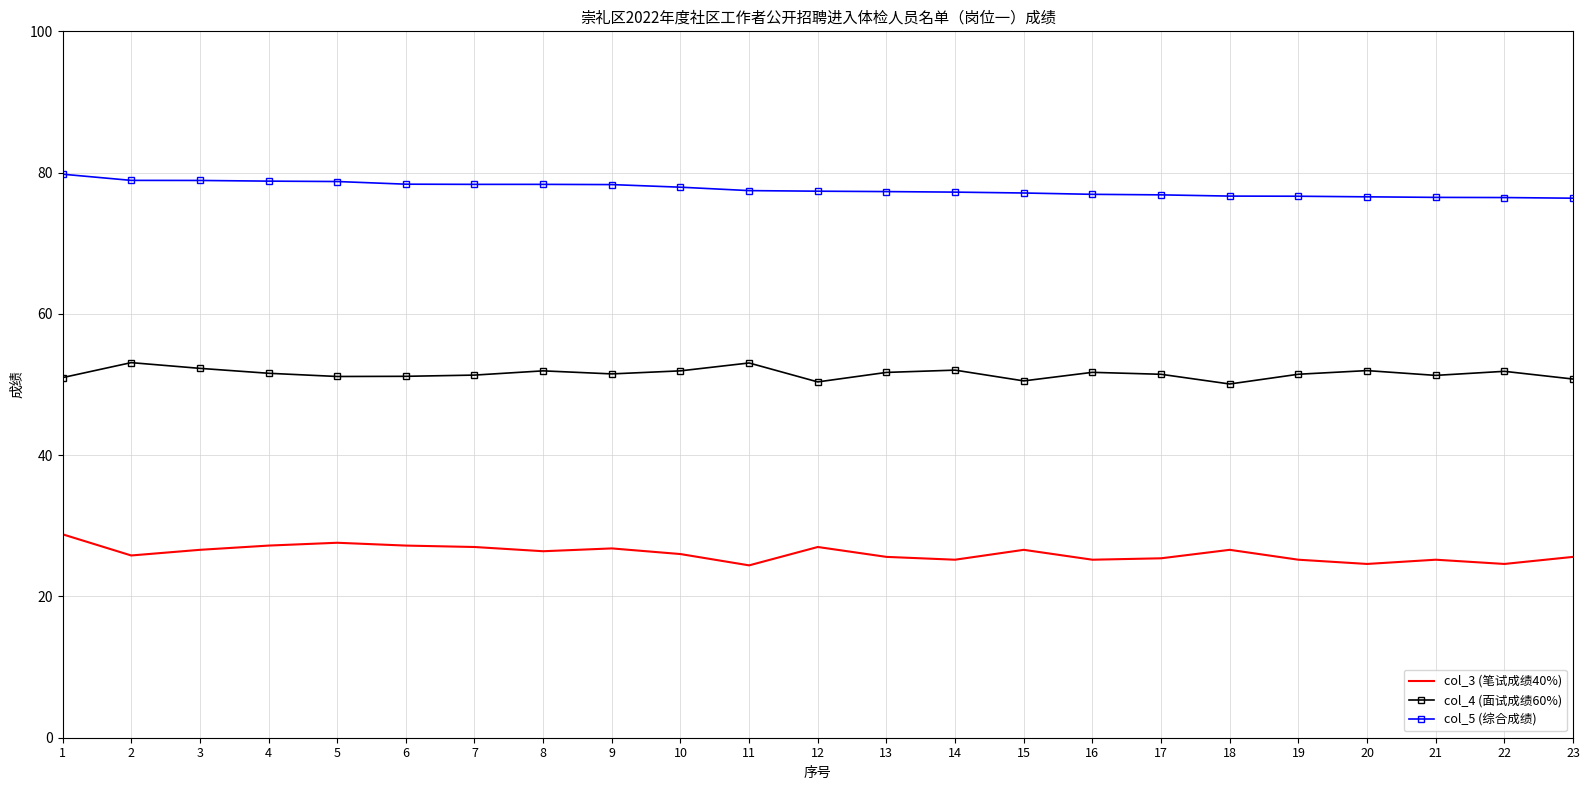

What is the difference between the maximum and minimum values in the col_4 (面试成绩60%) series?

3.0